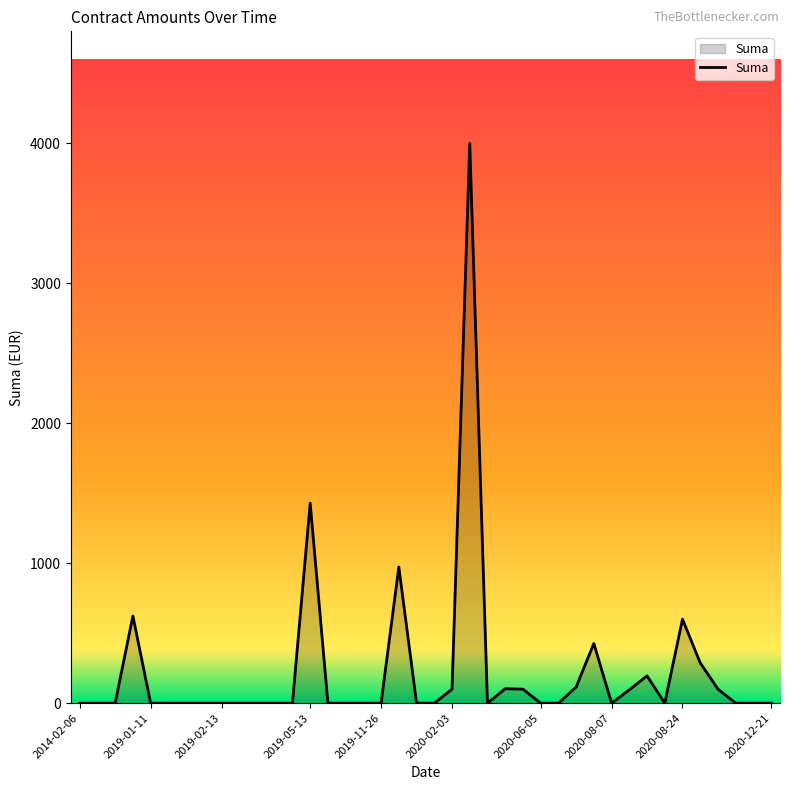

What is the greatest value displayed?

4000.0